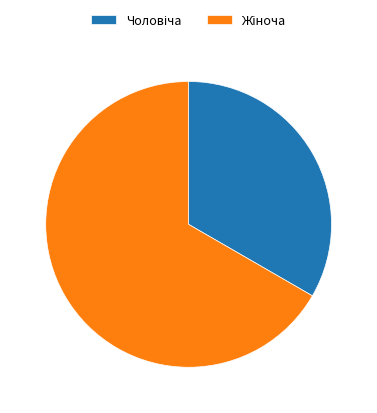

Does any single category account for the majority?

Yes